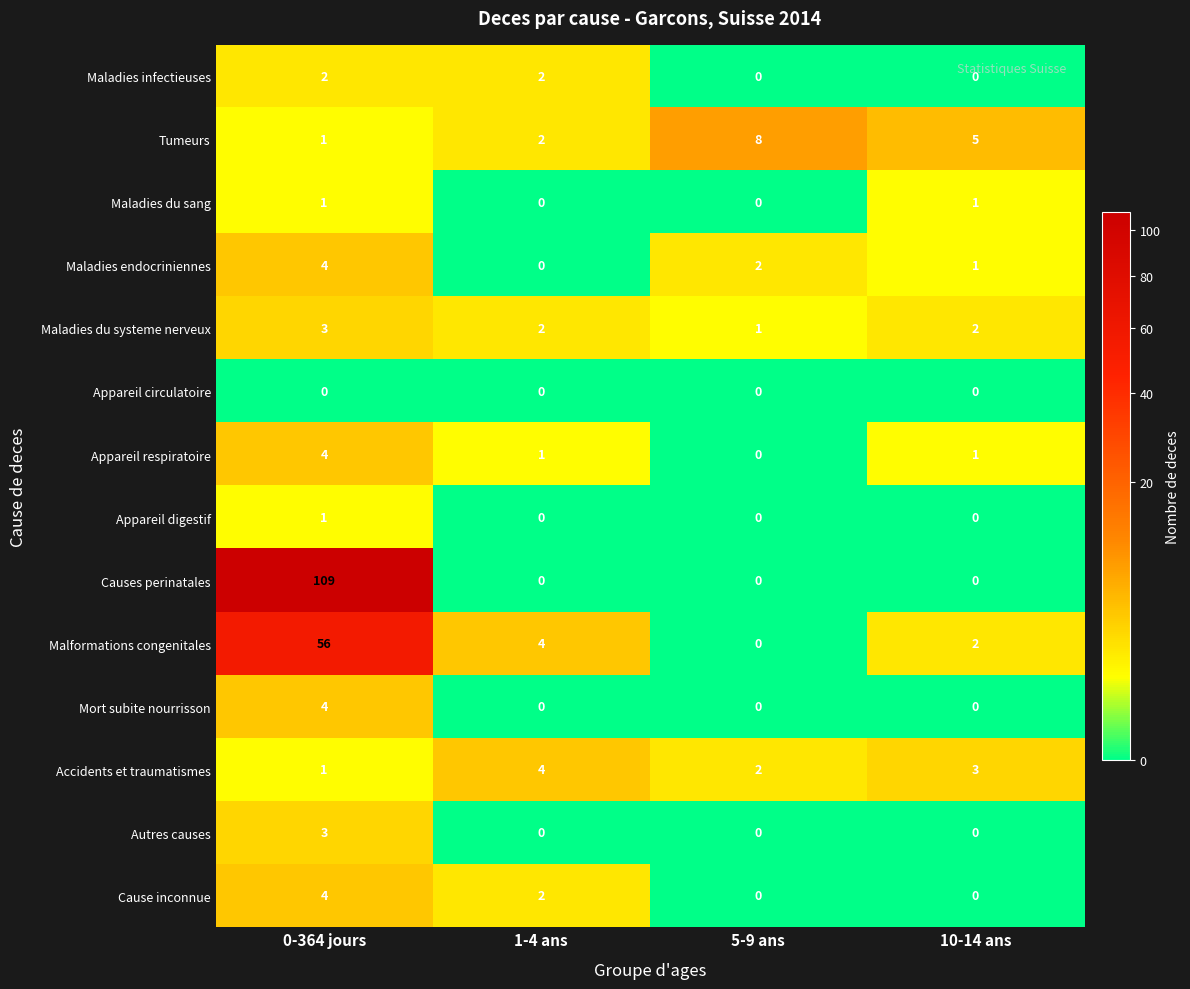

What is the total value across all series at 5-9 ans?

13